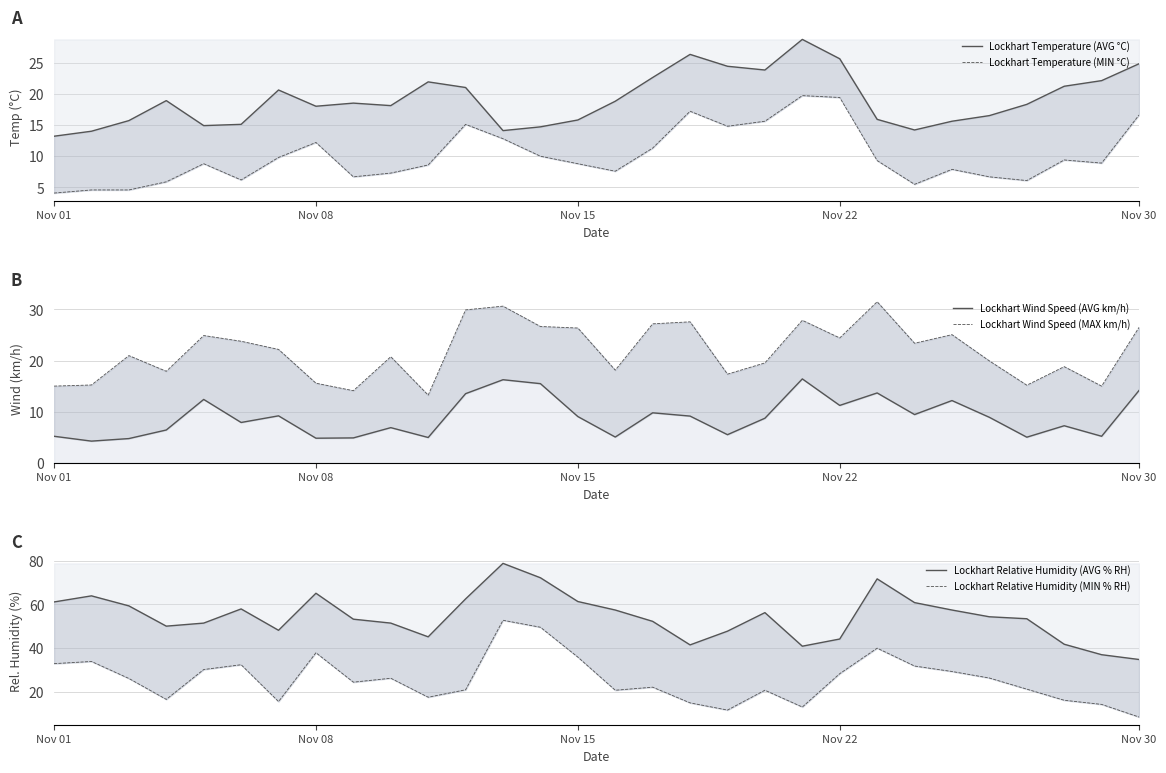

In Lockhart Relative Humidity (MIN % RH), how many points are lower than both neighbors (excluding endpoints)?

7